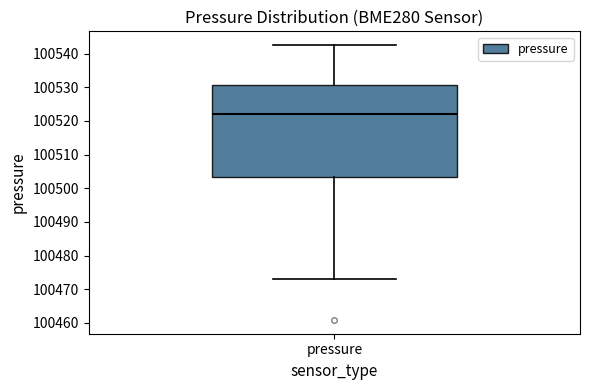

Where is the lower edge of the box for pressure on the y-axis? The values are not printed on the chart, so give them approximately, as read against the axis.

100503